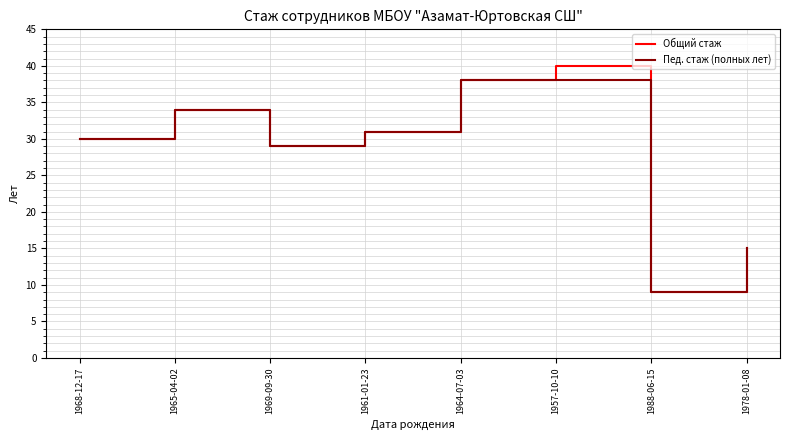

Reading right to left, what are all the values shown in this chart?

Общий стаж: 1978-01-08=15	1988-06-15=9	1957-10-10=40	1964-07-03=38	1961-01-23=31	1969-09-30=29	1965-04-02=34	1968-12-17=30
Пед. стаж (полных лет): 1978-01-08=15	1988-06-15=9	1957-10-10=38	1964-07-03=38	1961-01-23=31	1969-09-30=29	1965-04-02=34	1968-12-17=30